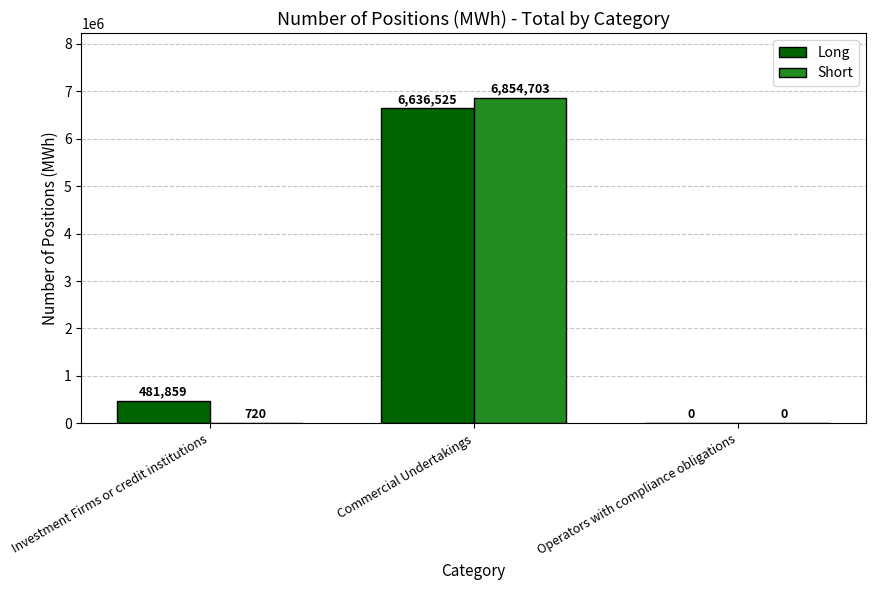

What is the total value across all series at Investment Firms or credit institutions?

482579